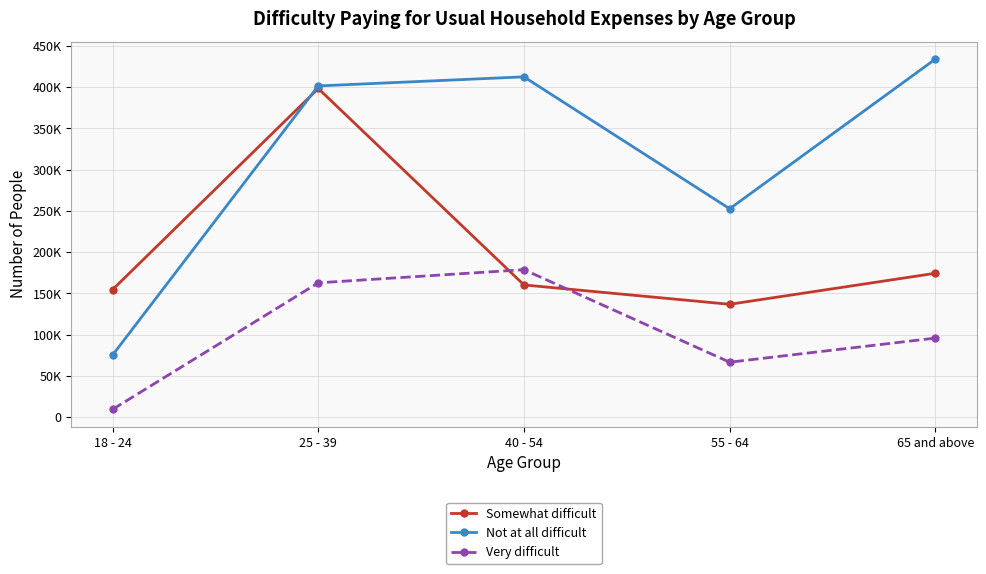

Where is the first local minimum for Somewhat difficult?

55 - 64